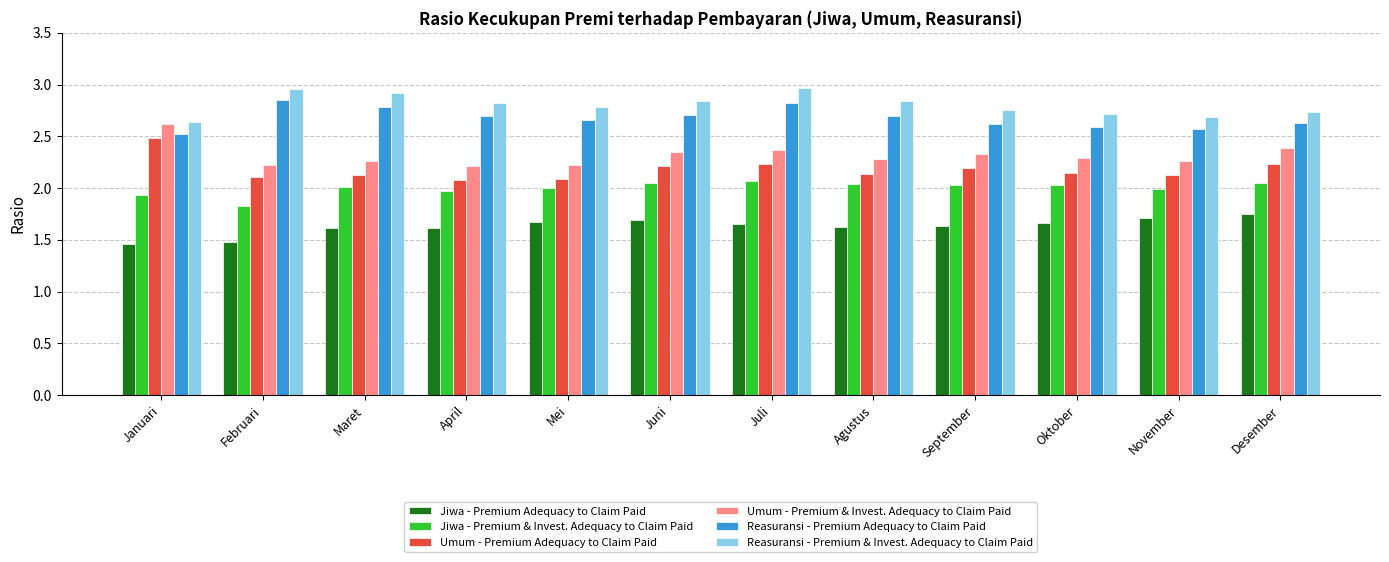

What is the sum of the Reasuransi - Premium Adequacy to Claim Paid values at September and Agustus?

5.3